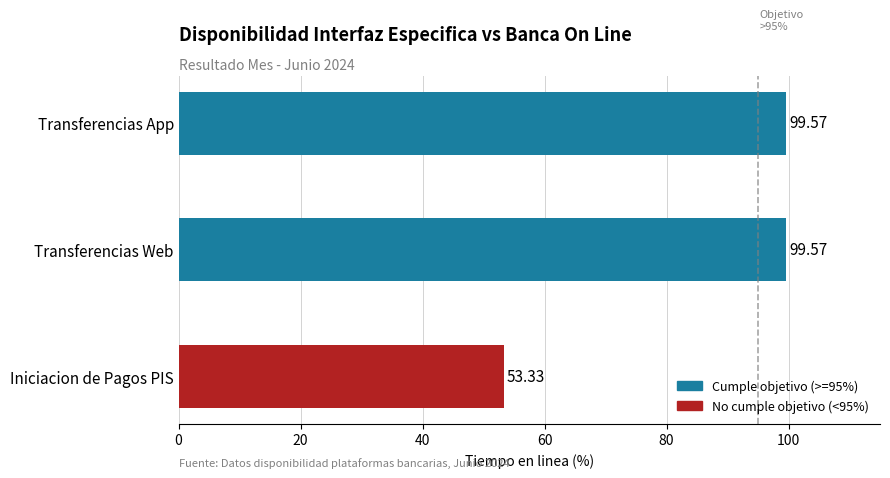

What is the difference between the maximum and minimum values?

46.2